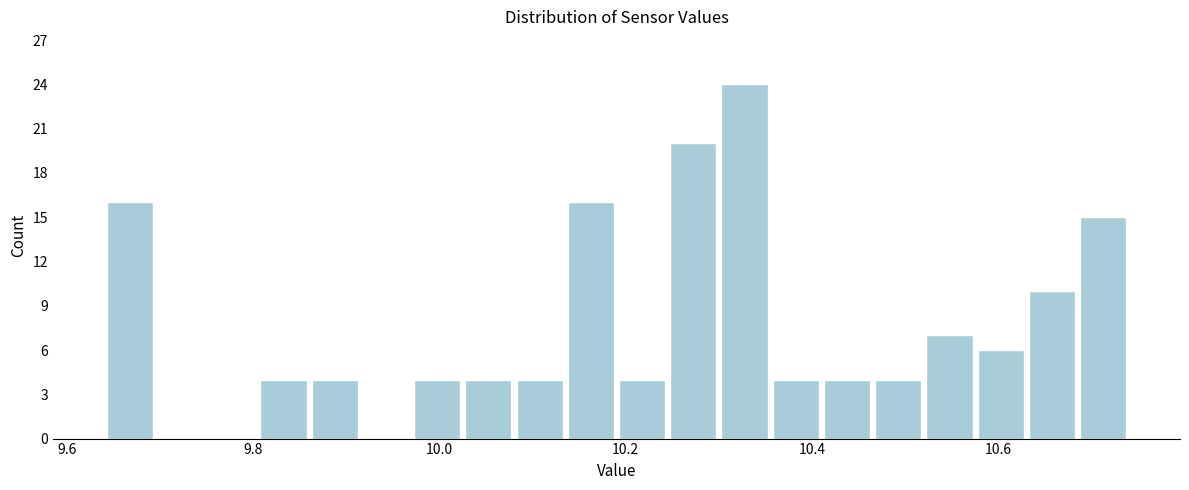

Around what value on the x-axis is the tallest bar? Give the approximate position of its centre, as read against the axis.

10.32